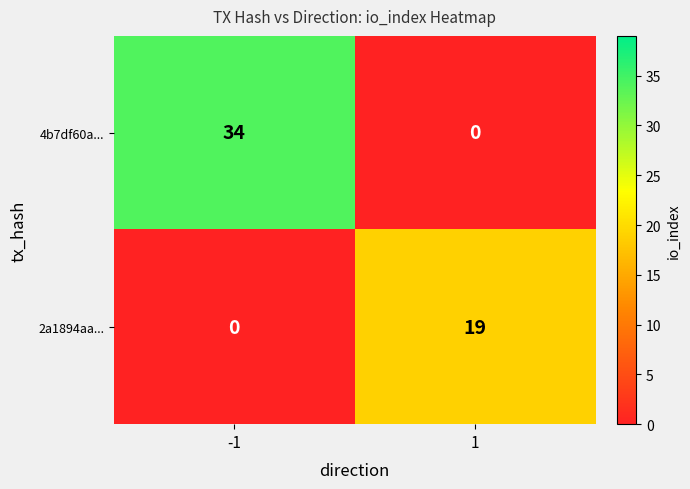

What is the maximum value for 4b7df60a...?

34